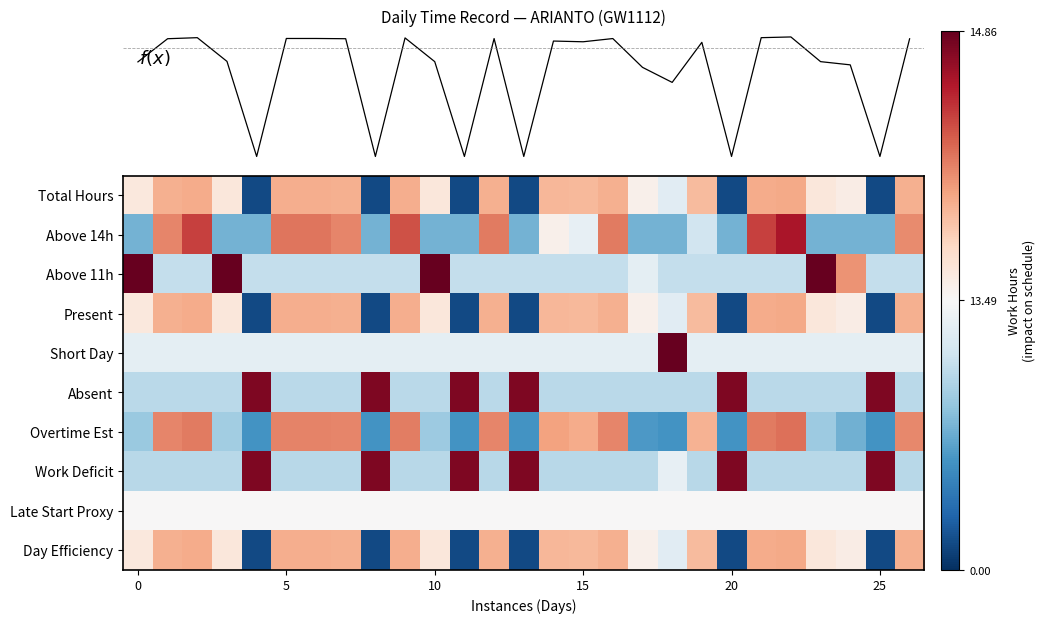

Rank the series by their maximum value, from lowest to highest.

Late Start Proxy, Day Efficiency, Total Hours, Present, Overtime Est, Above 14h, Work Deficit, Absent, Above 11h, Short Day